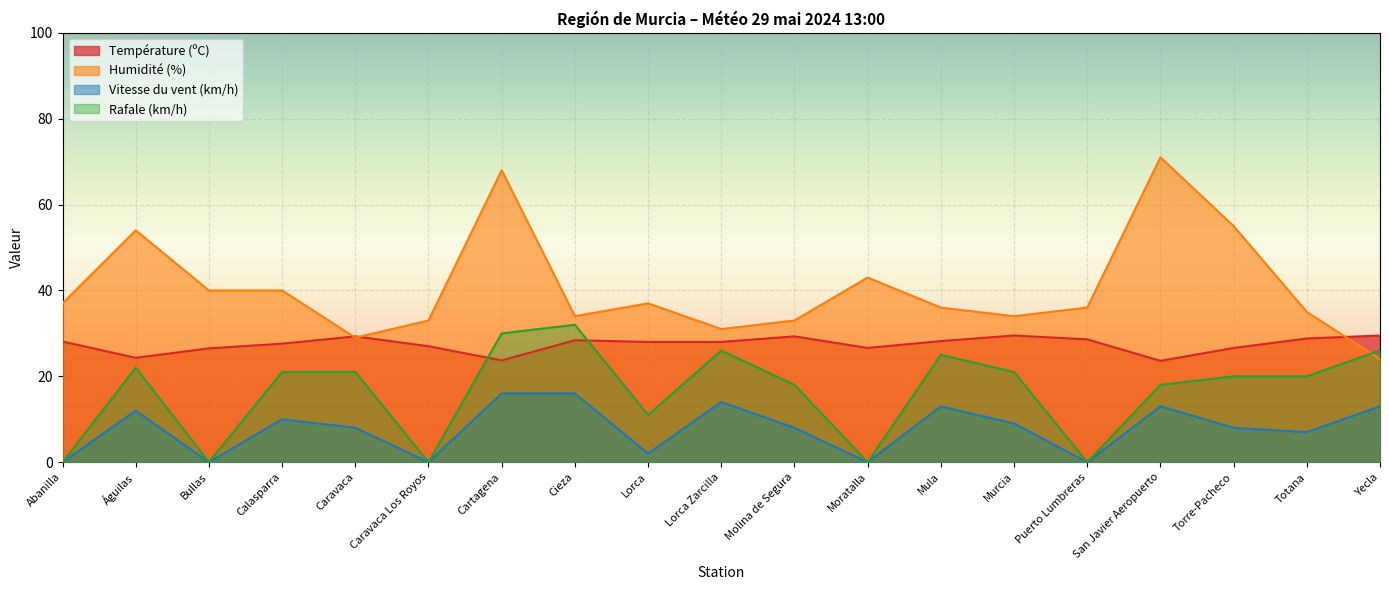

Between Caravaca and Lorca, which series saw the biggest shift?

Rafale (km/h)